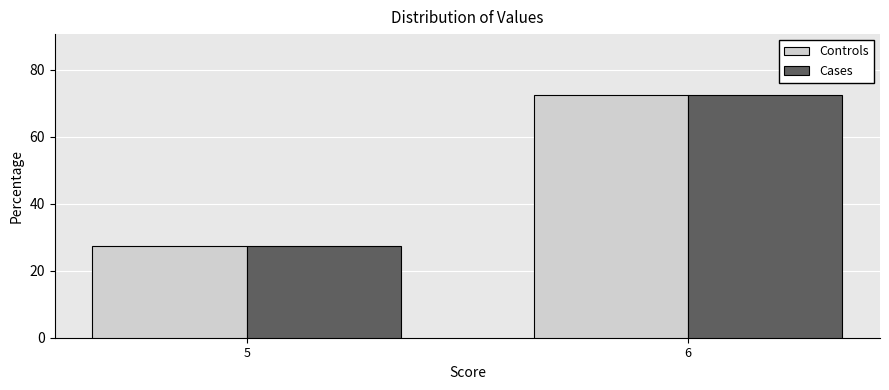

Reading left to right, extract all data points from this chart.

Controls: 27.5	72.5
Cases: 27.5	72.5